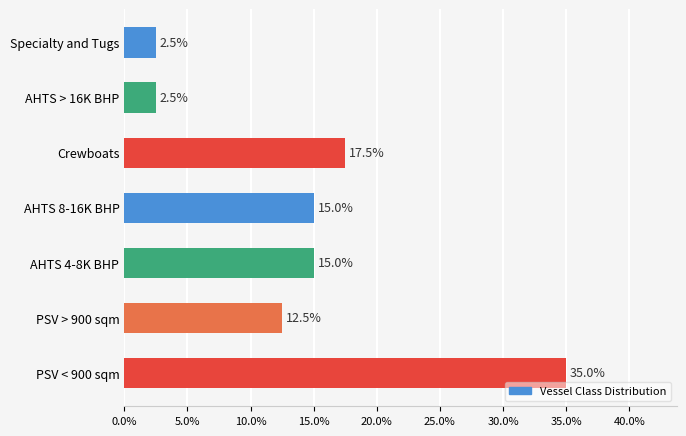

Reading bottom to top, list all the values displayed in this chart.

35.0	12.5	15.0	15.0	17.5	2.5	2.5